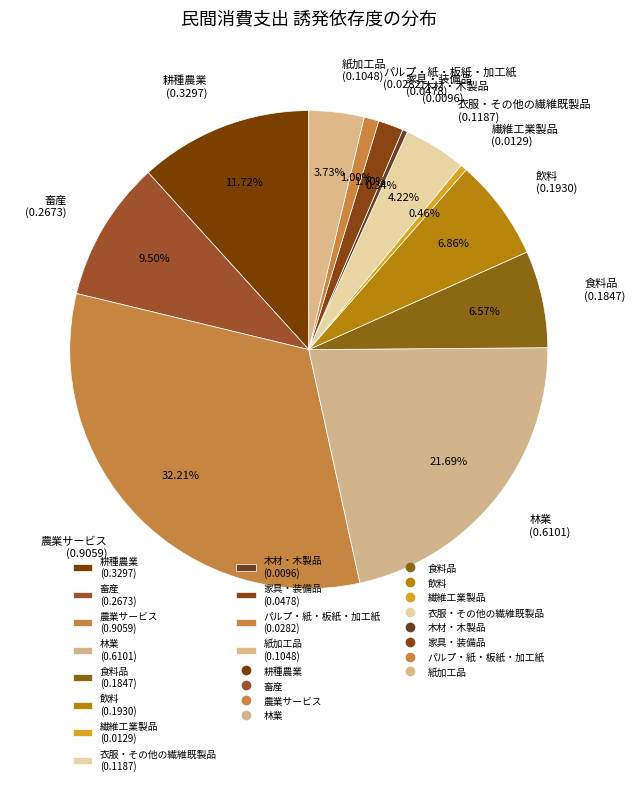

Count the number of slices in the pie.

12